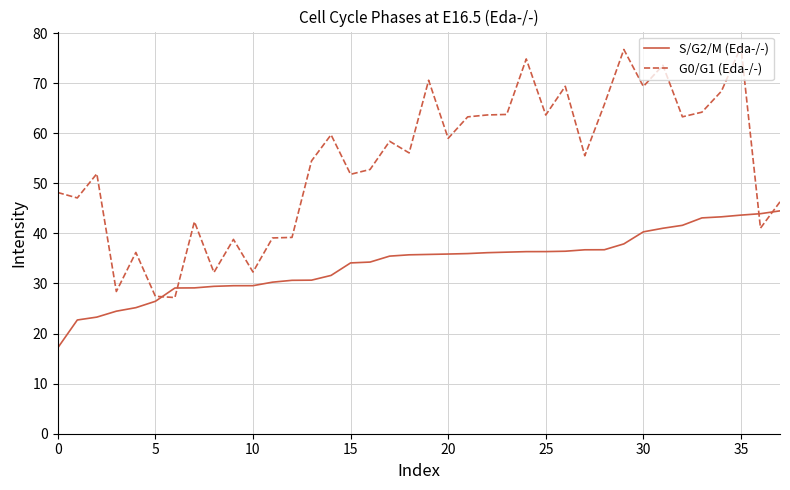

Which series has the largest total across all categories?

G0/G1 (Eda-/-)